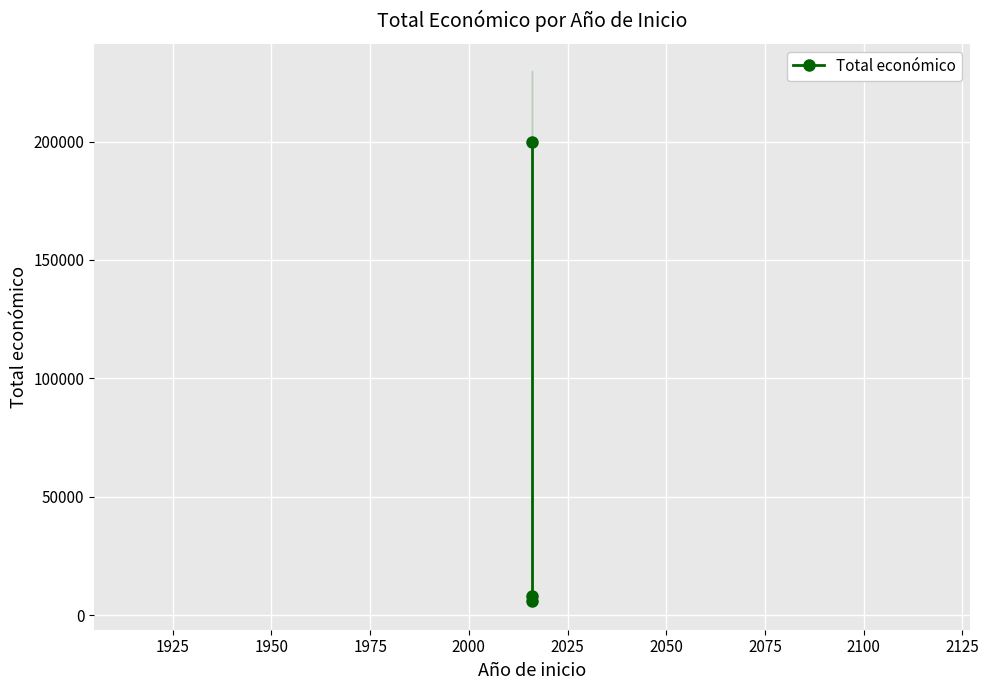

Reading right to left, what are all the values shown in this chart?

199983	6000	7980